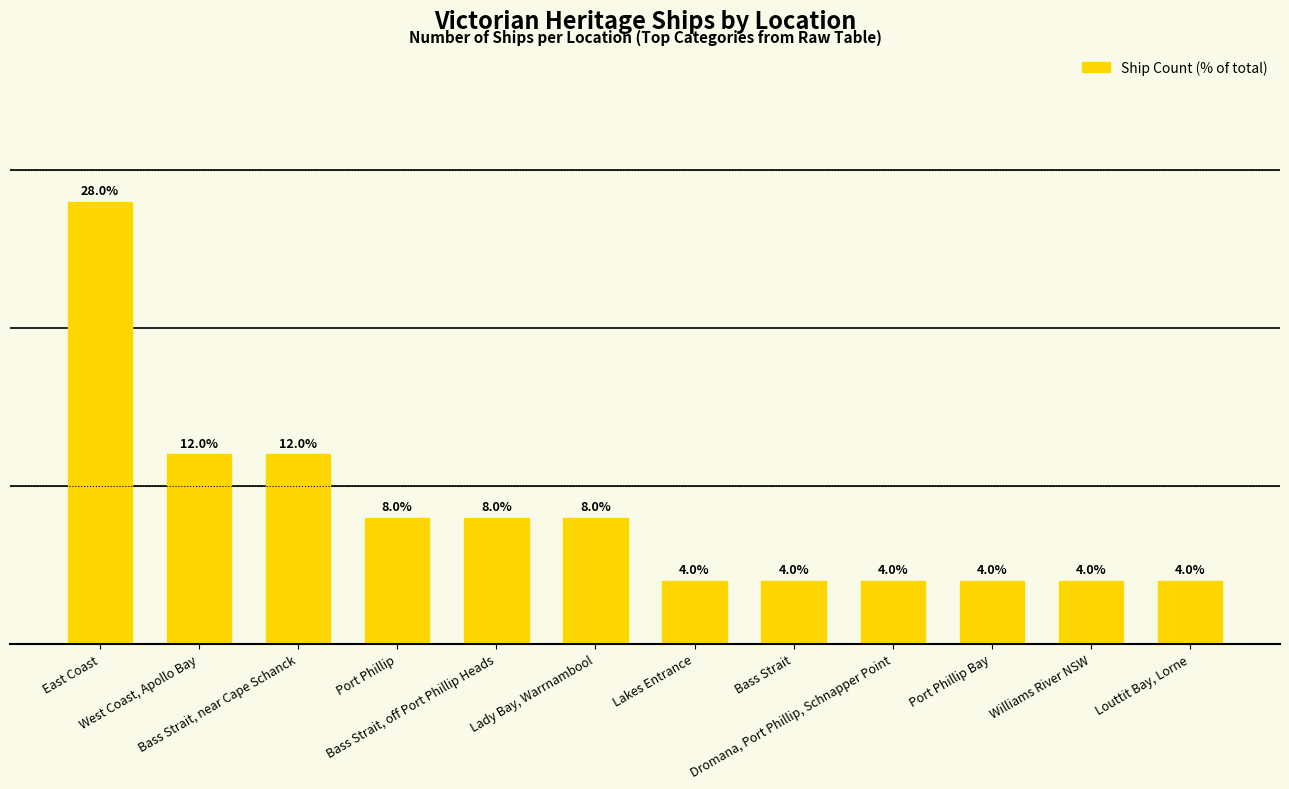

What is the difference between the maximum and minimum values?

24.0